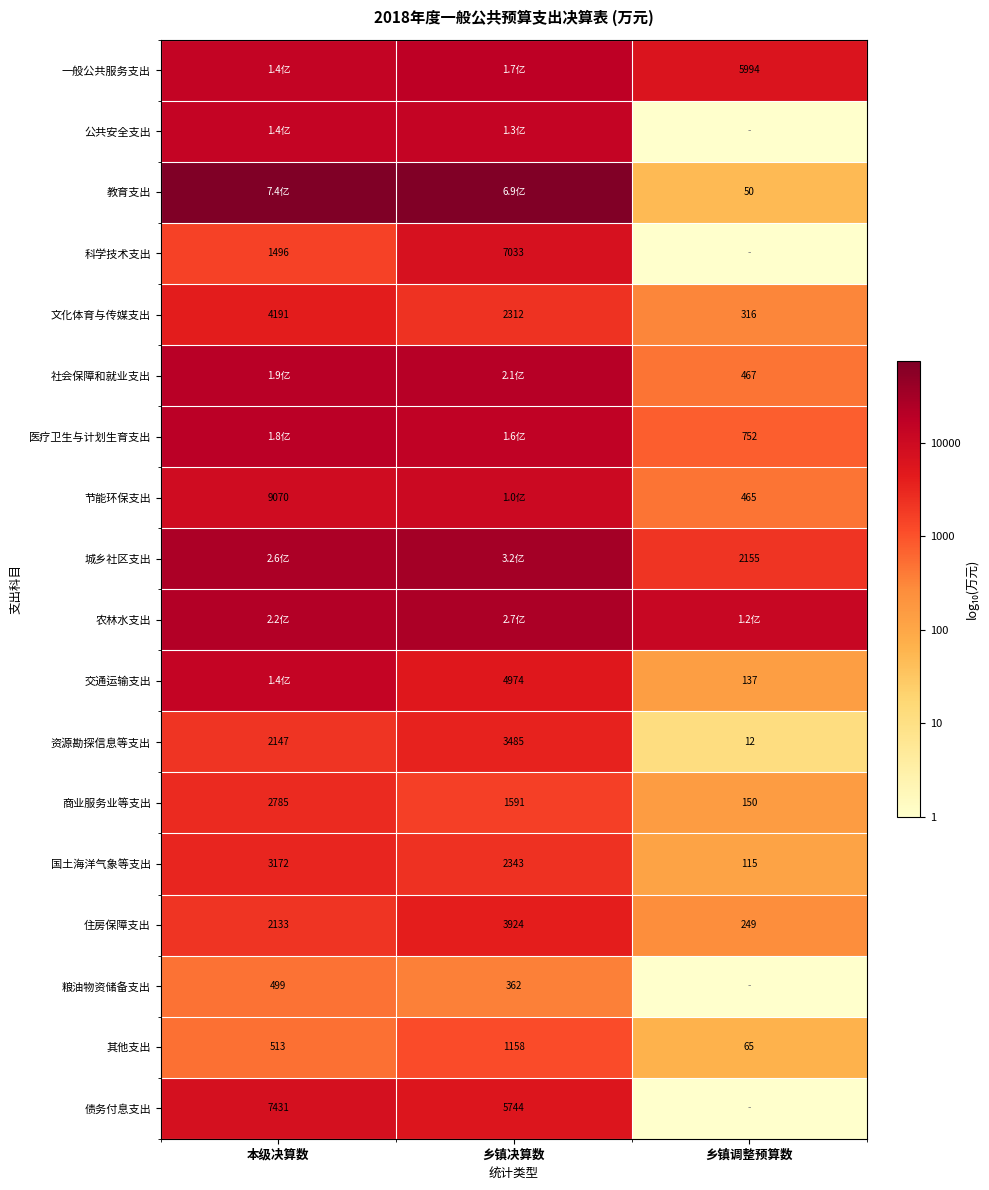

At which label does 文化体育与传媒支出 reach its peak?

本级决算数